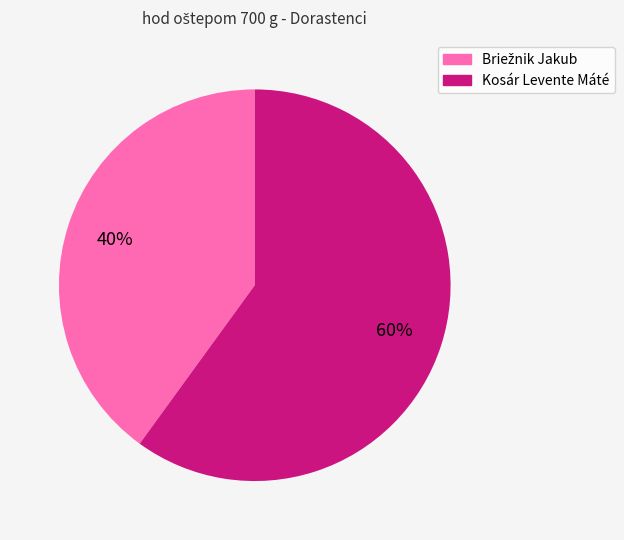

What is the largest slice in the pie chart?

Kosár Levente Máté